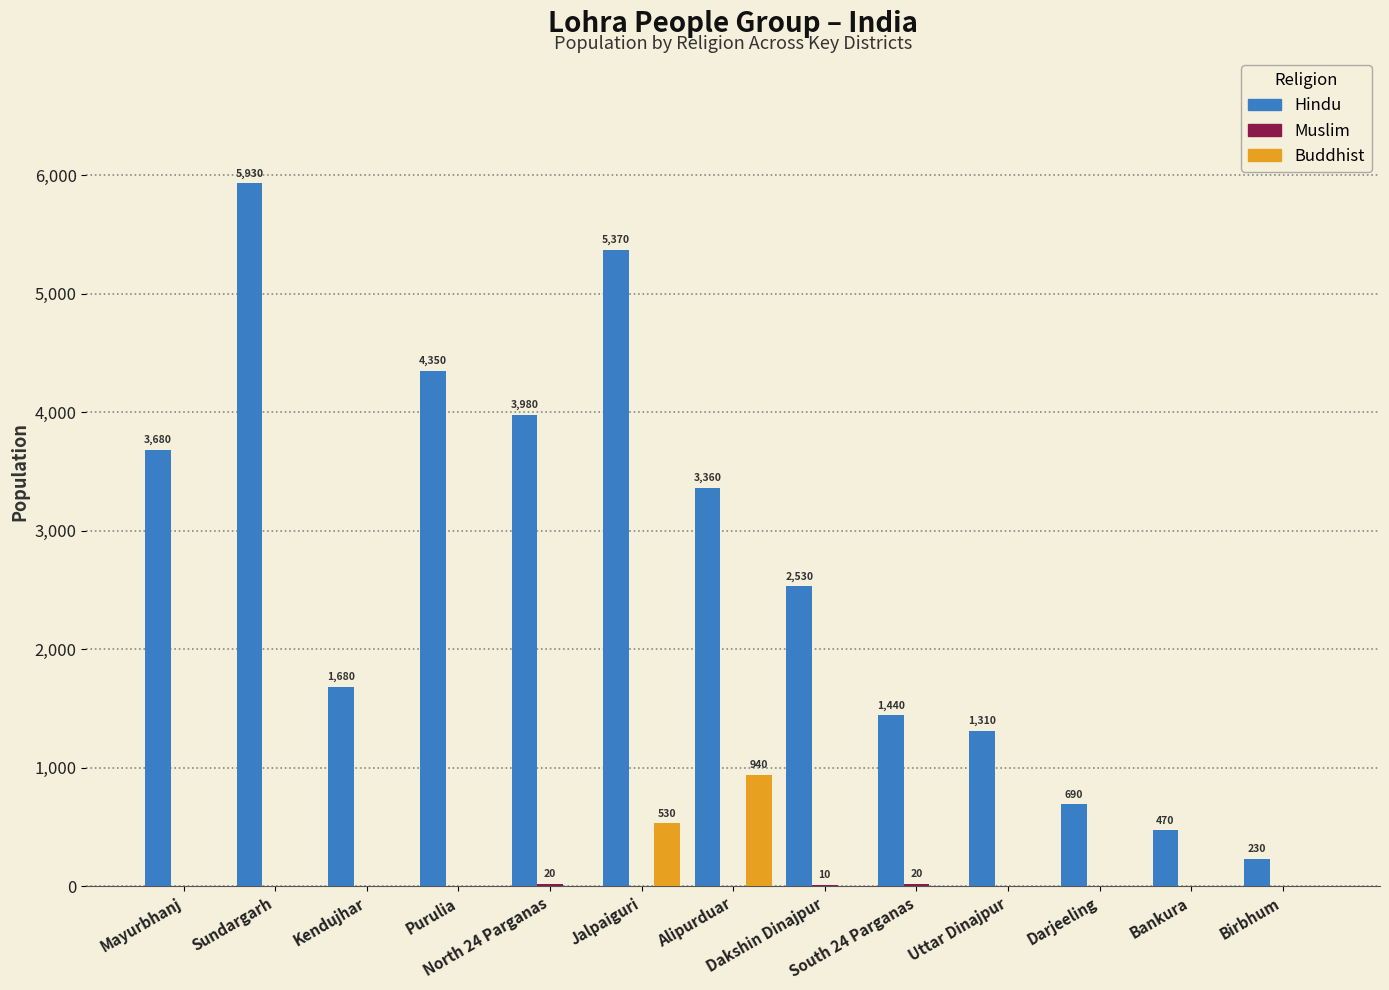

At which label is Hindu closest to 3080?

Alipurduar